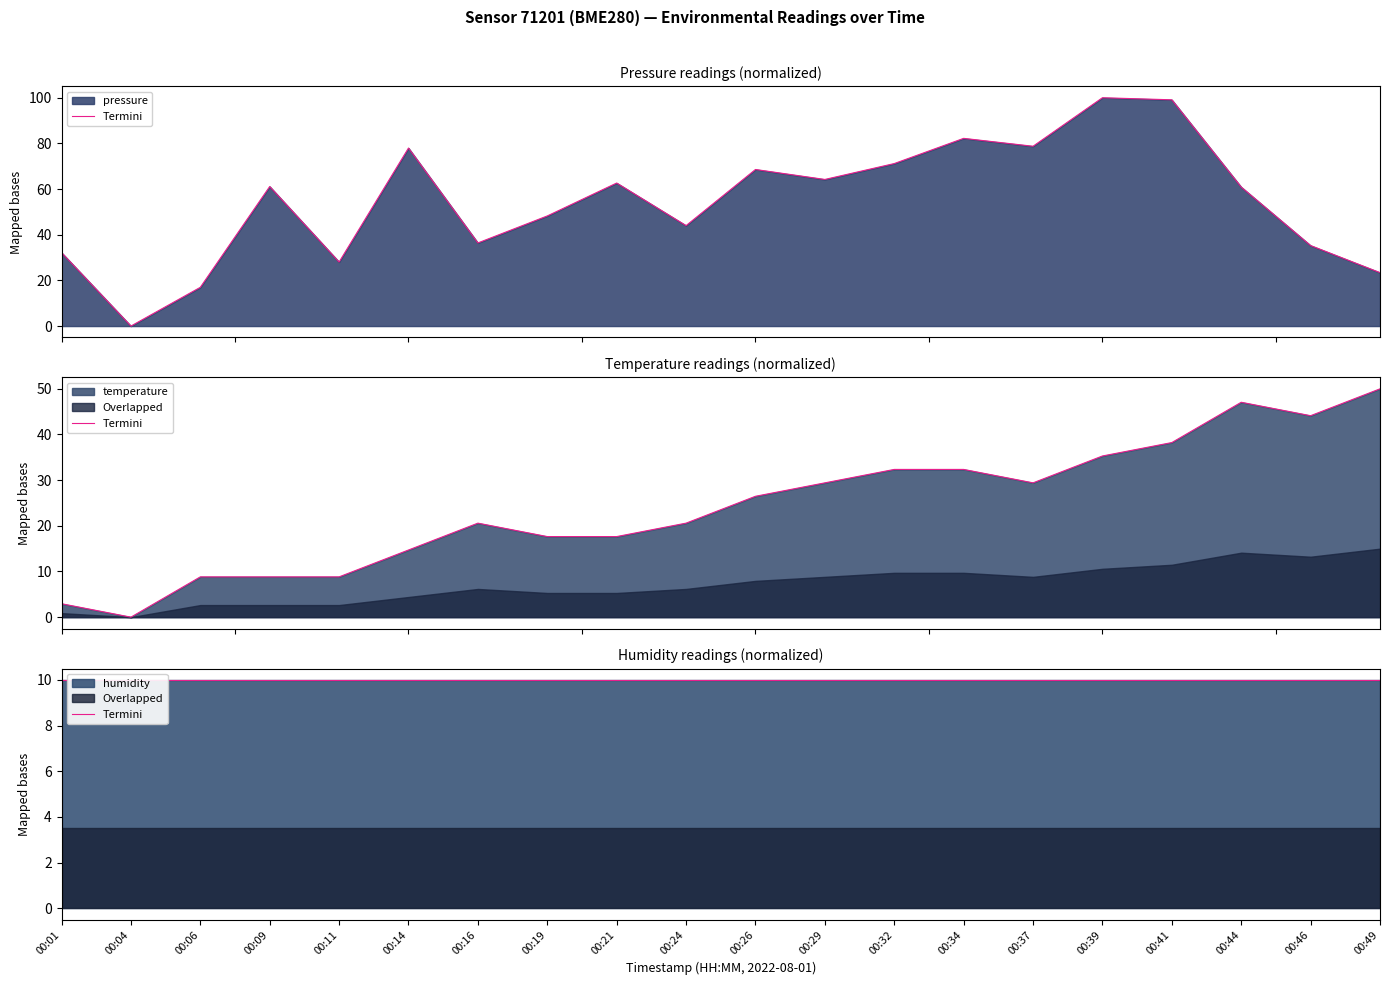

At which label does pressure reach its peak?

00:39